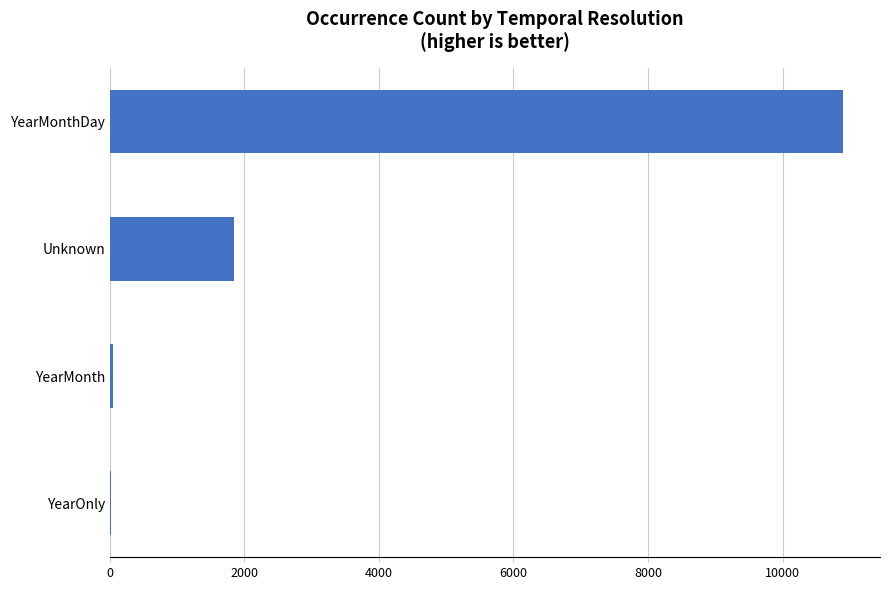

How many distinct data groups are displayed?

1